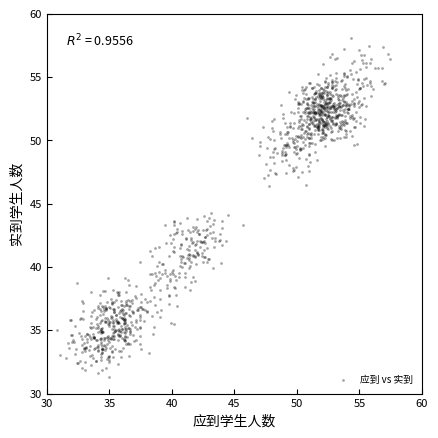

What is the range of Y values (max minus min)?

26.7